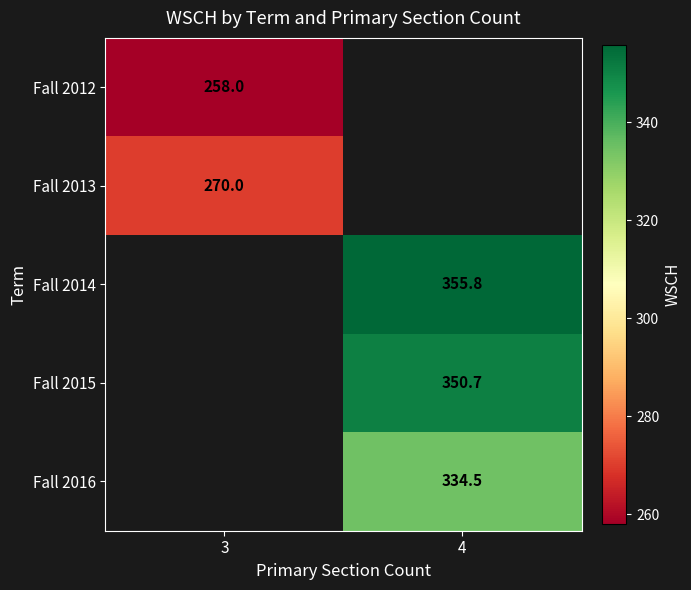

Which category has the highest value across all series?

4